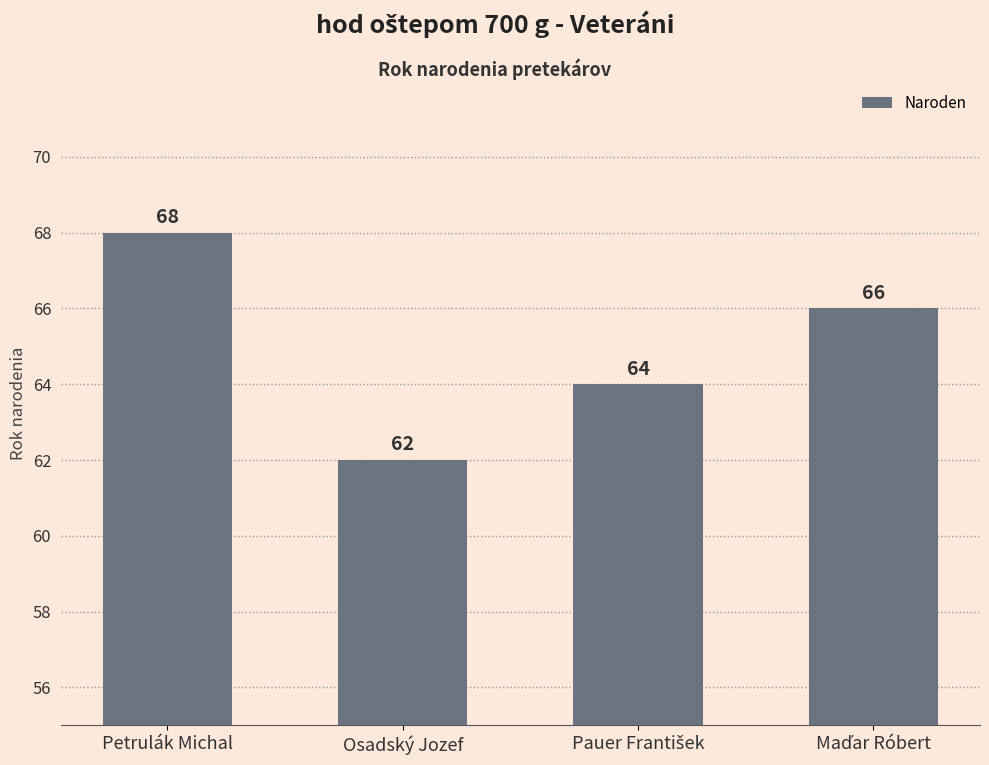

At which label does the data first exceed 66?

Petrulák Michal